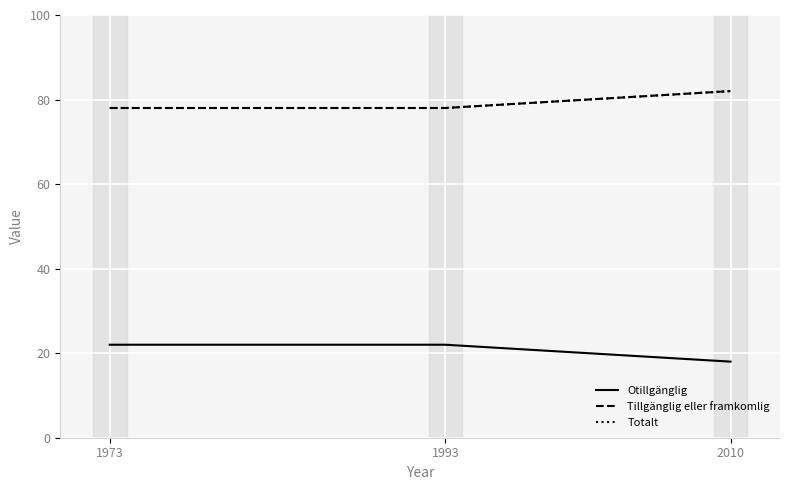

Does the chart display data point markers on the line(s)?

No